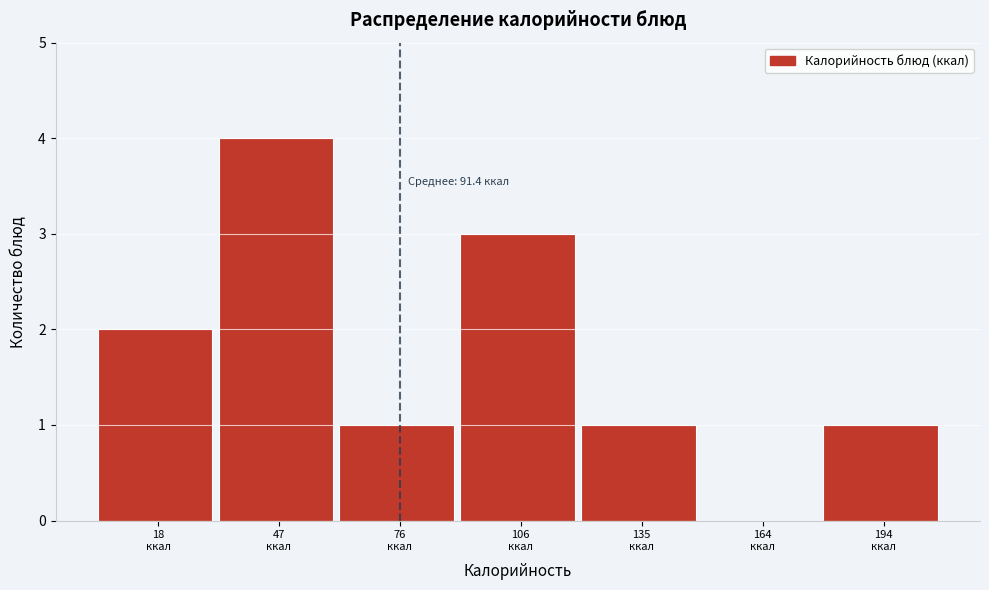

What is the greatest value displayed?

4